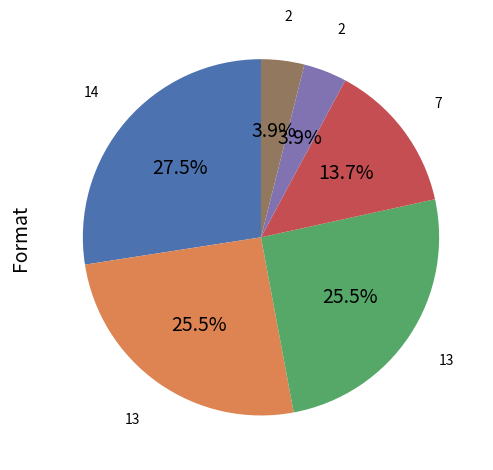

Is there any slice that represents more than half of the pie?

No